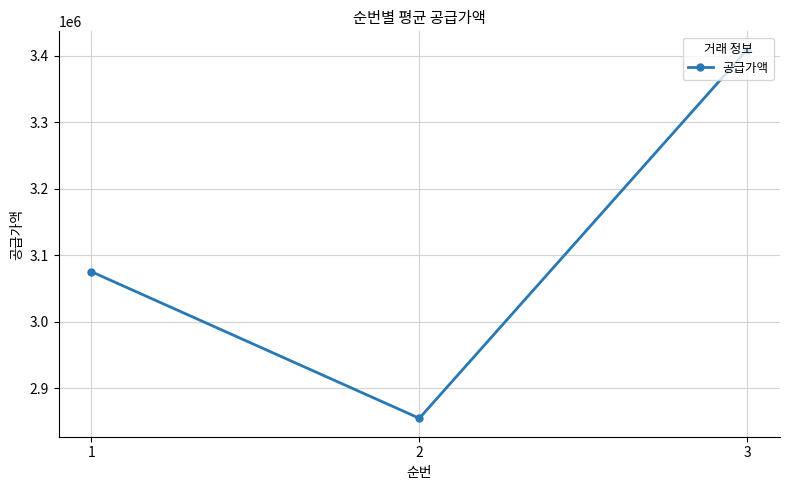

What is the value of the 1st point from the left?

3075454.6